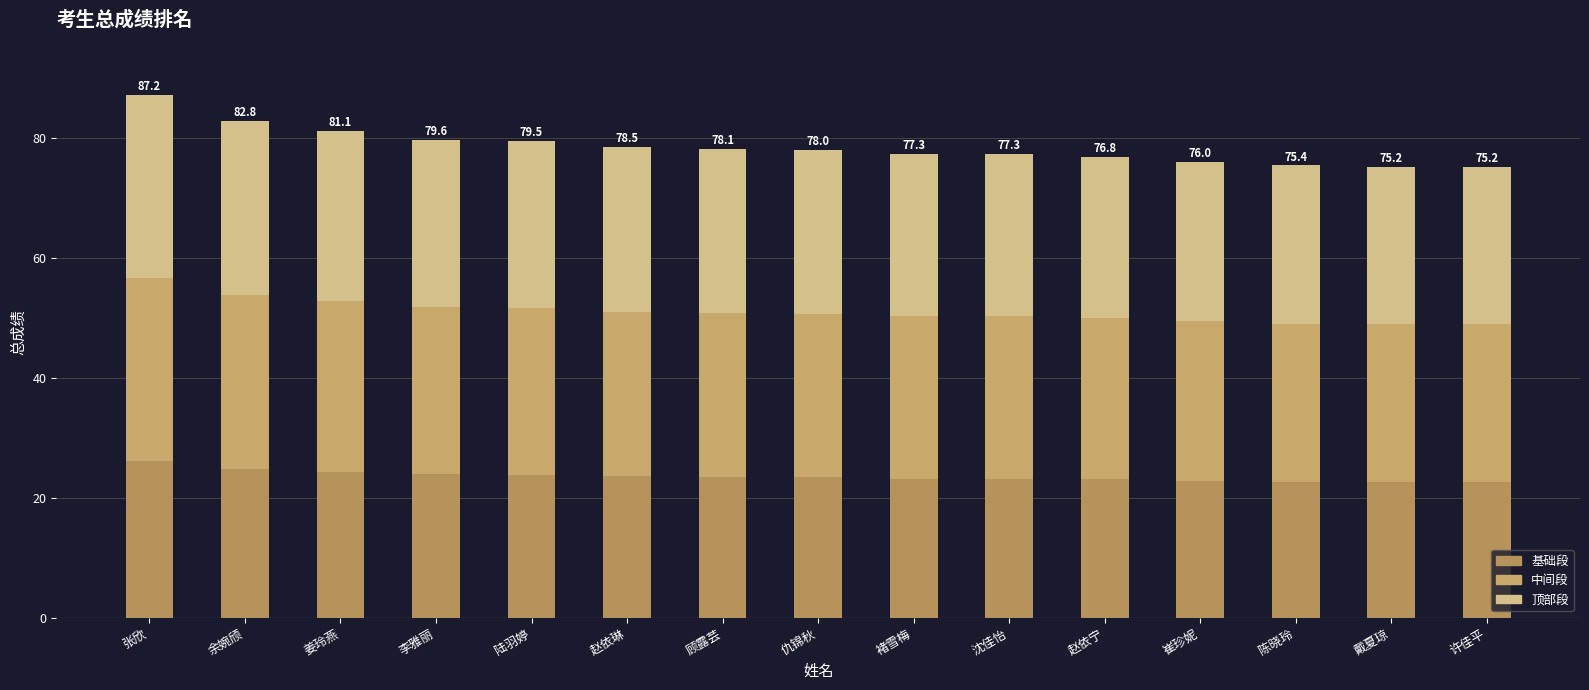

Count the number of categories in the chart.

15